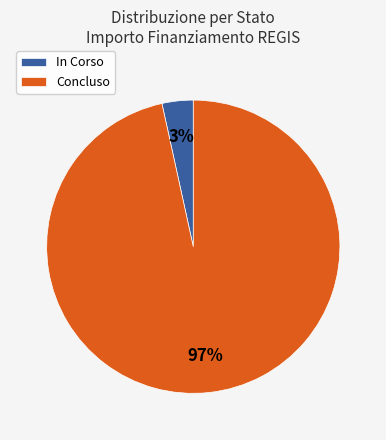

Do In Corso and Concluso together represent more than half of the pie?

Yes